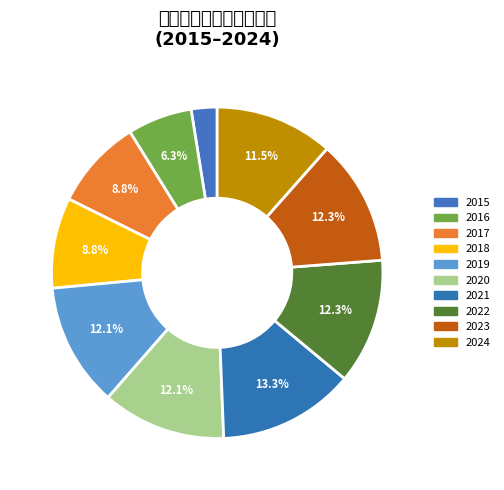

How many segments does this pie chart have?

10